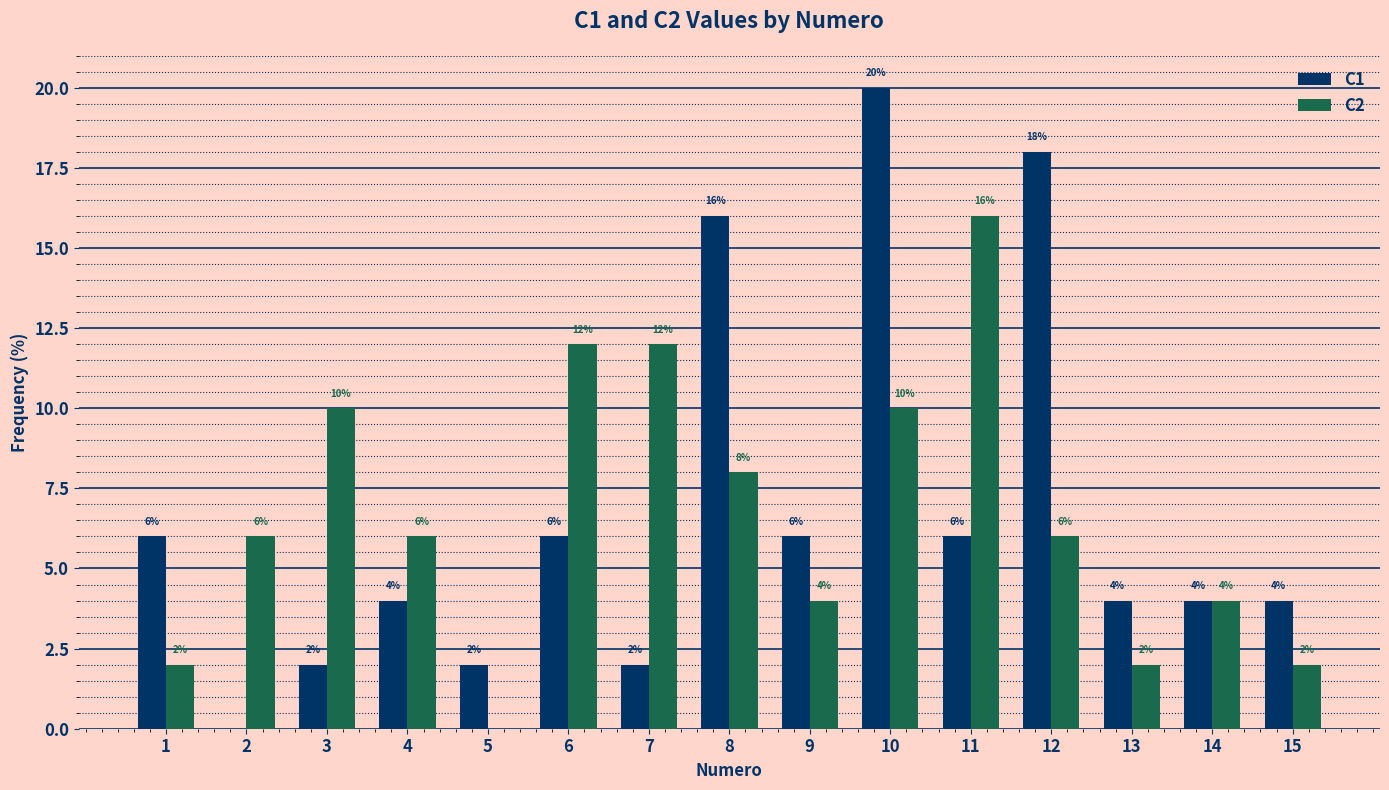

What is the total value across all series at 6?

18